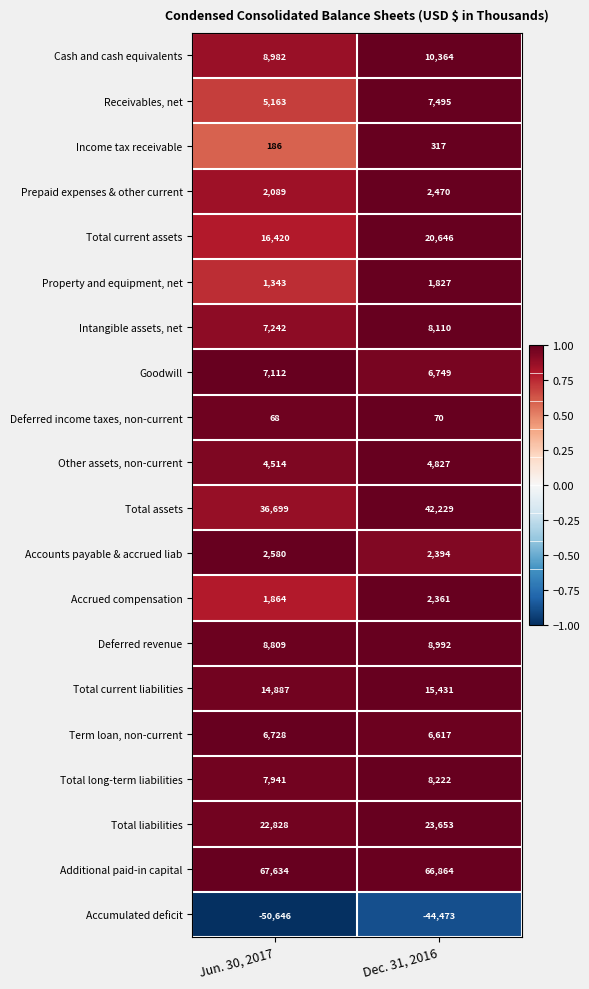

Is it true that Cash and cash equivalents equals 4307 at Jun. 30, 2017?

False